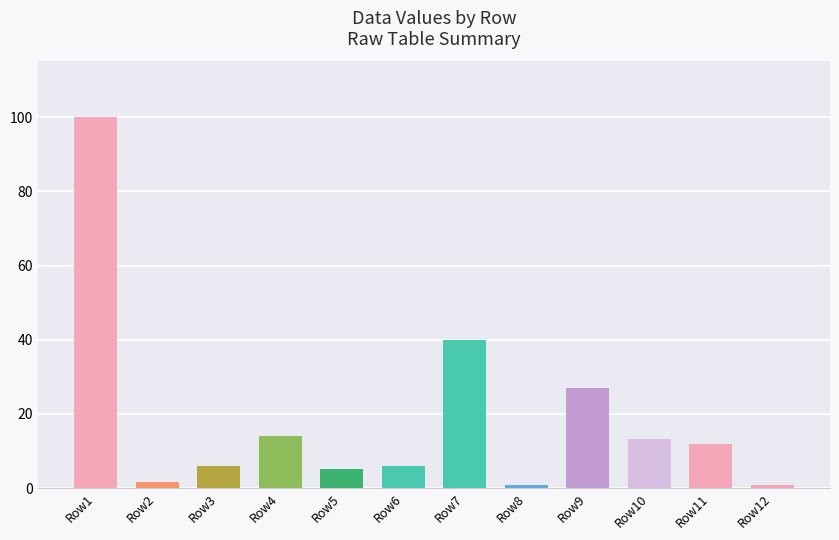

What is the change in value from Row2 to Row9?

+25.4